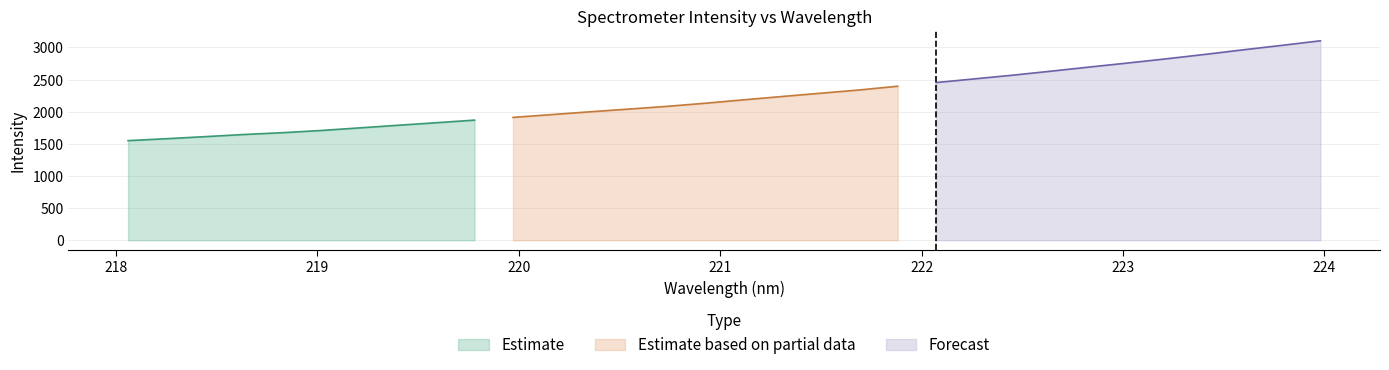

What is the sum of the values at 223.5987 and 220.7354?

5048.2